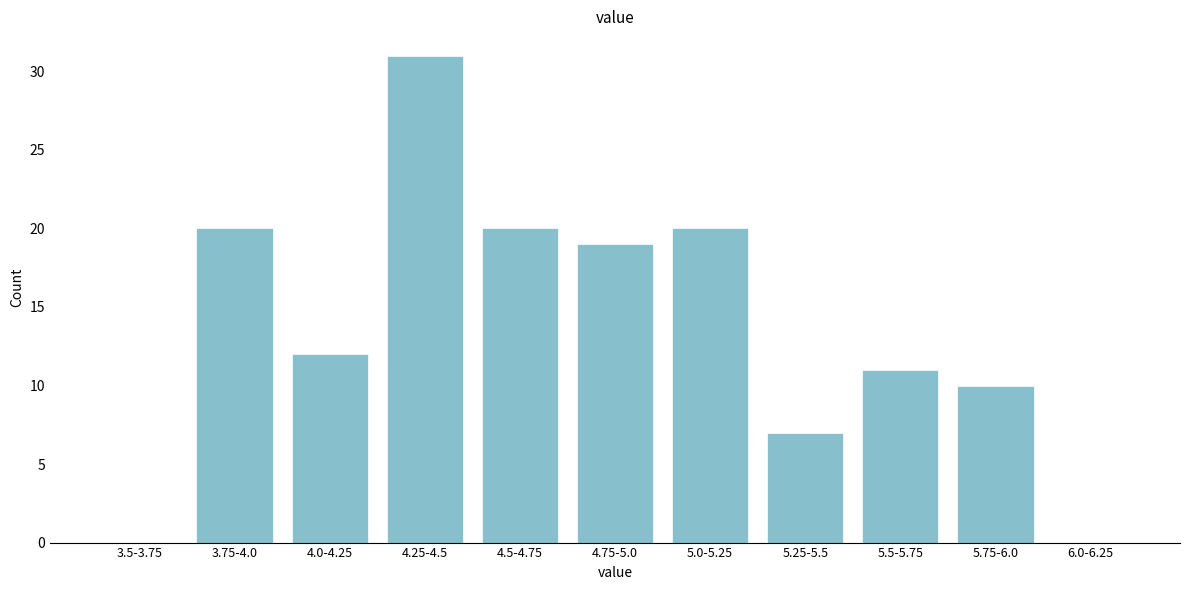

Reading right to left, list all the values displayed in this chart.

6.0-6.25=0	5.75-6.0=10	5.5-5.75=11	5.25-5.5=7	5.0-5.25=20	4.75-5.0=19	4.5-4.75=20	4.25-4.5=31	4.0-4.25=12	3.75-4.0=20	3.5-3.75=0